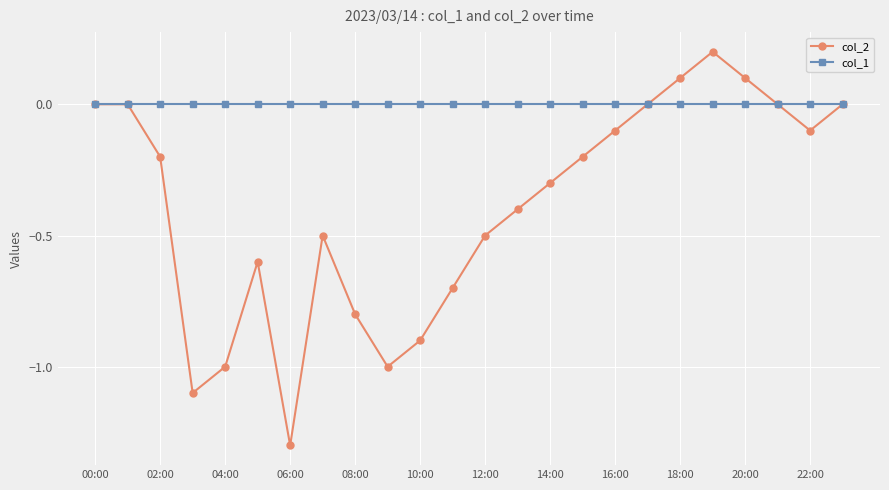

At how many categories does at least one series exceed -1?

24